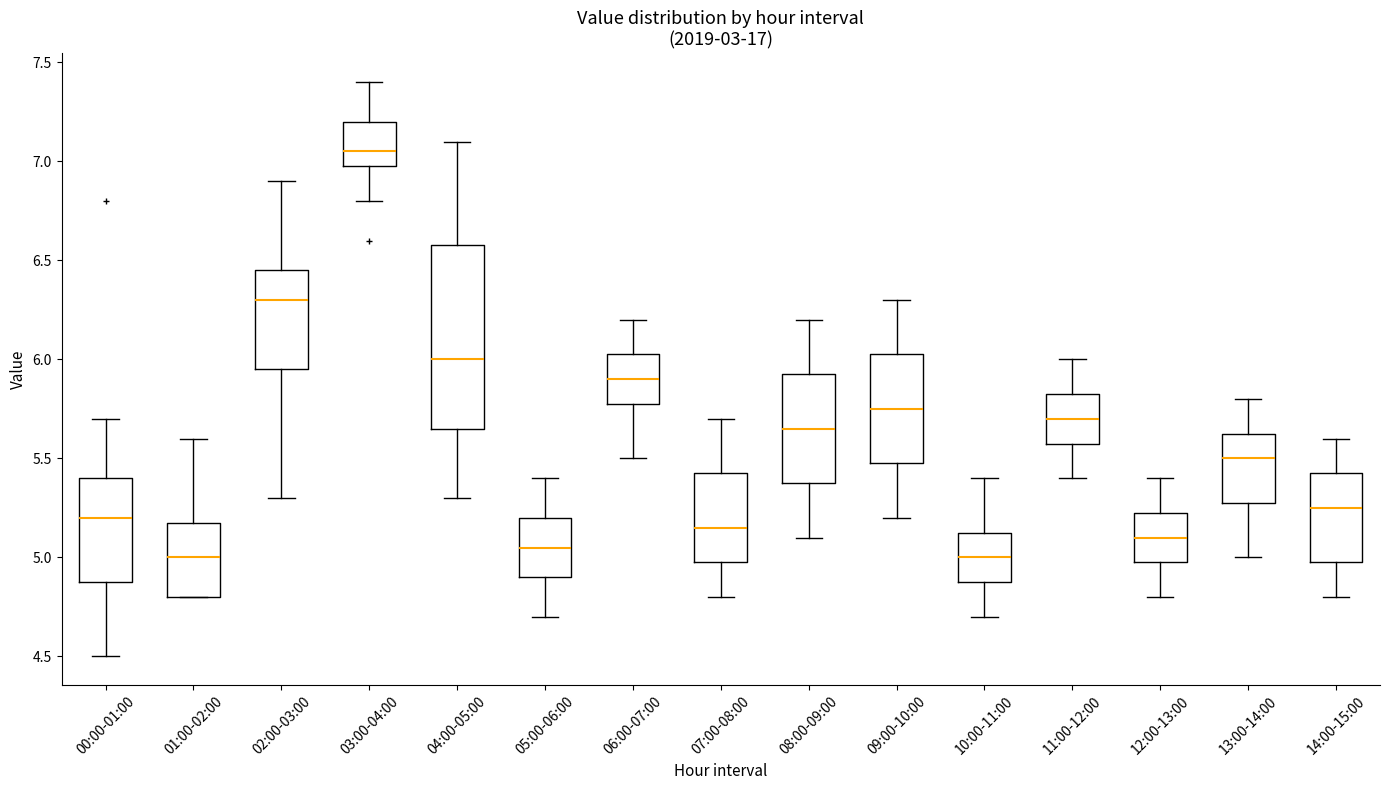

Comparing the boxes themselves (not the whiskers), which one is the tallest?

04:00-05:00